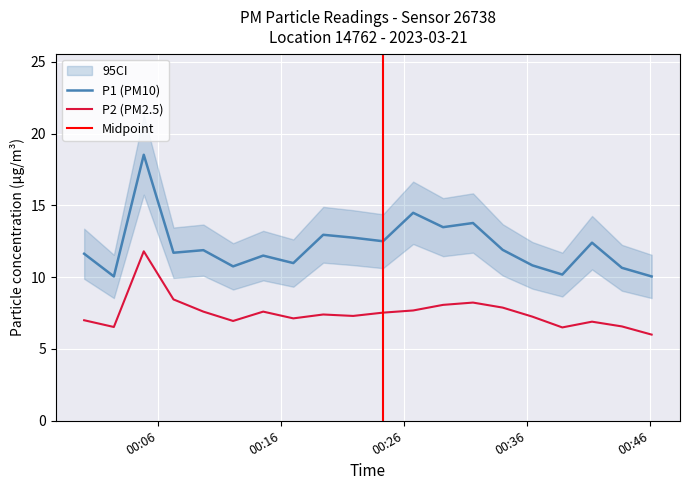

What is the lowest value of the P2 (PM2.5) series?

6.0